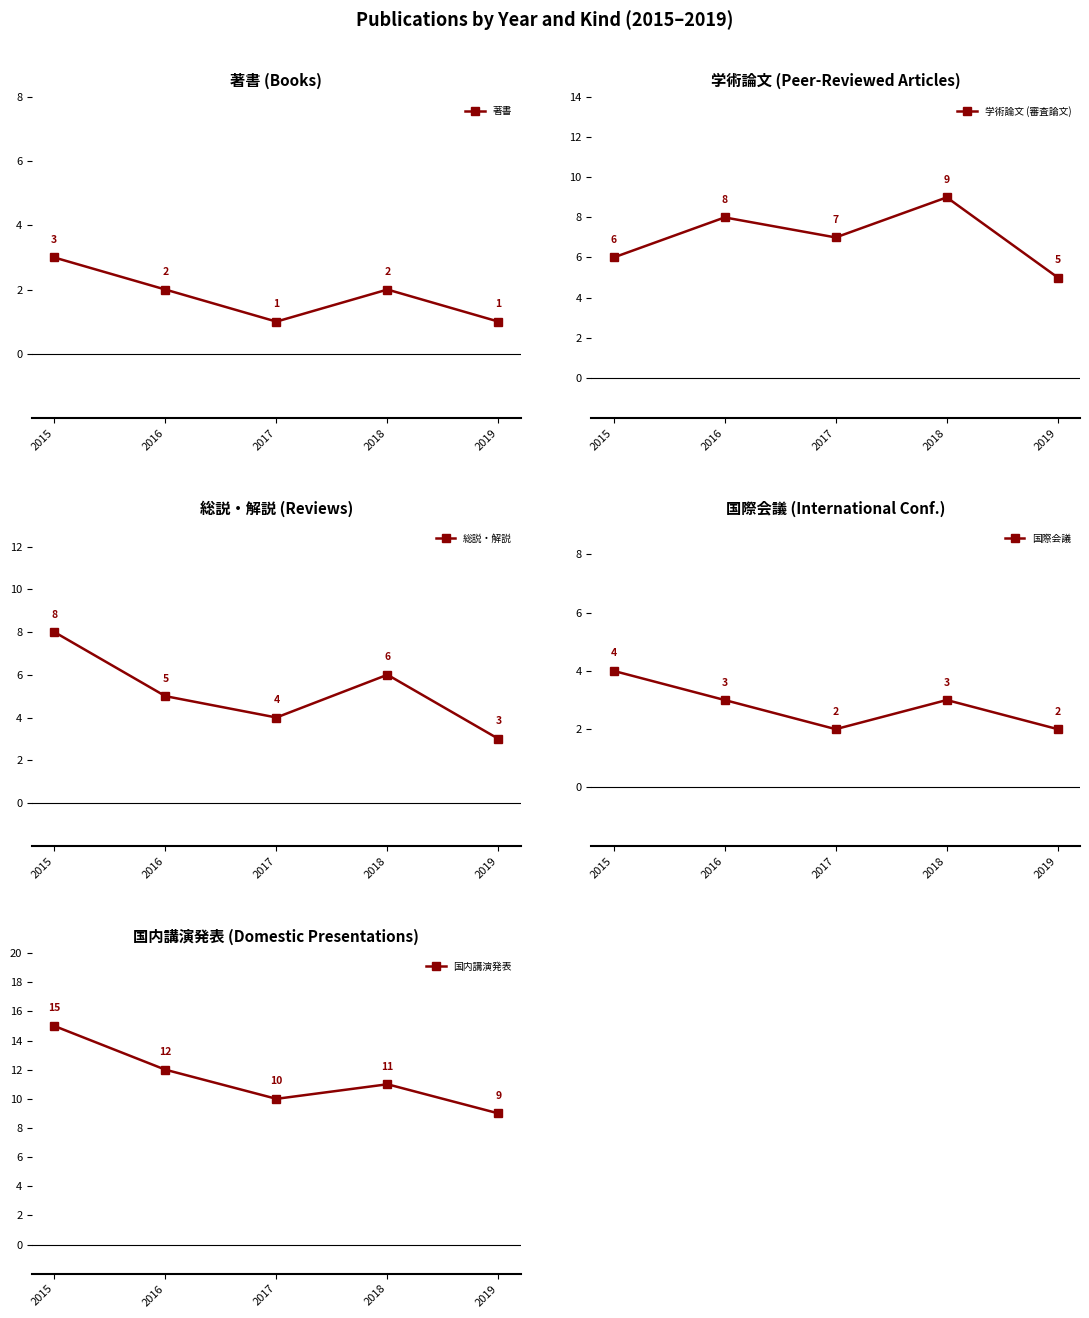

True or false: 学術論文 (審査論文) and 国際会議 cross at least once.

False